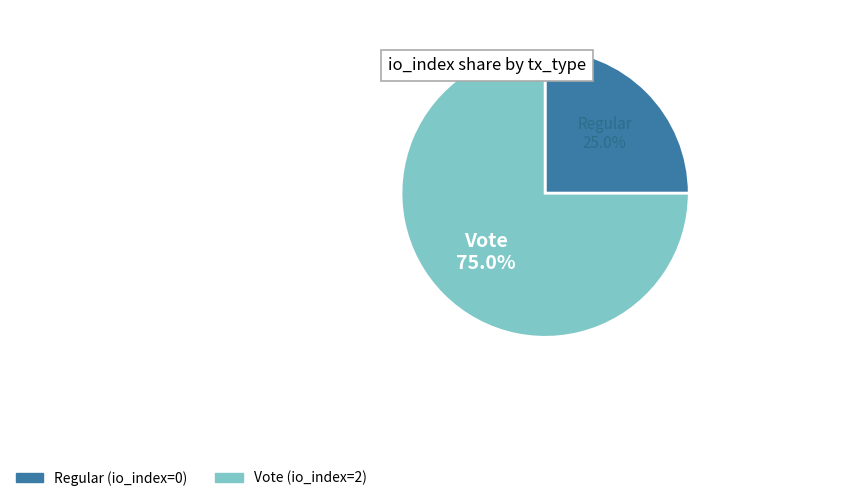

To the nearest percent, what portion does Vote represent?

75%